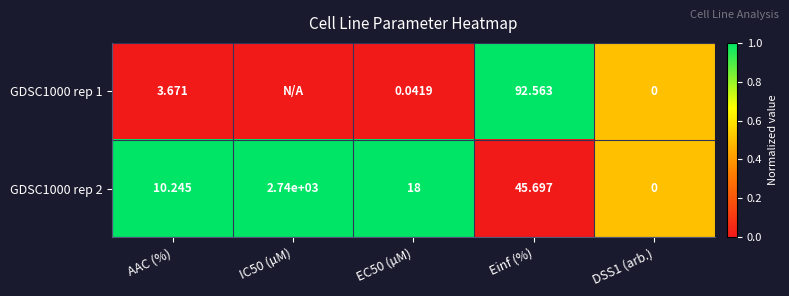

At which label is GDSC1000 rep 2 closest to 1370?

Einf (%)